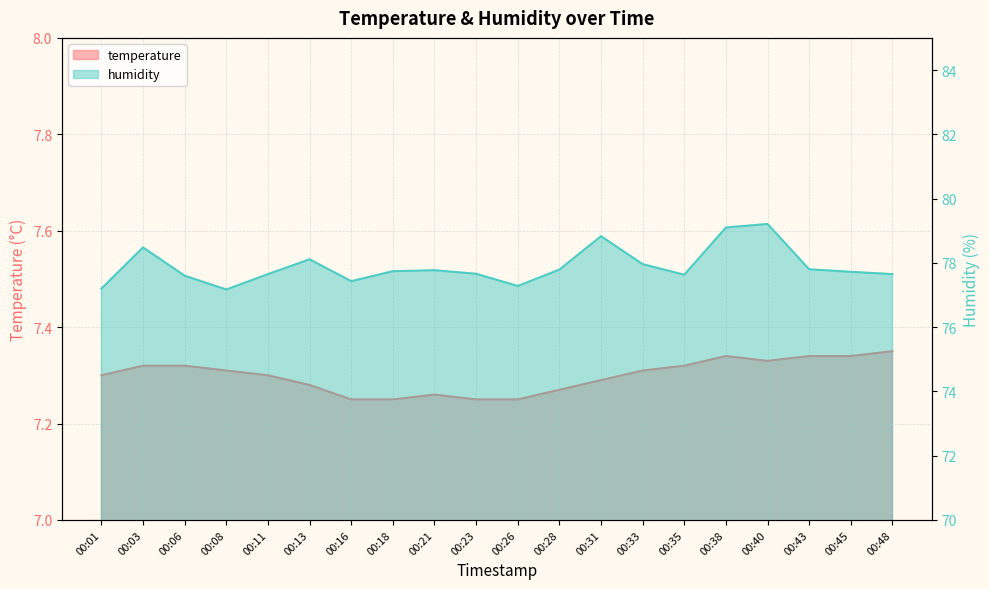

What is the spread (max minus min) of values at 00:01?

69.9